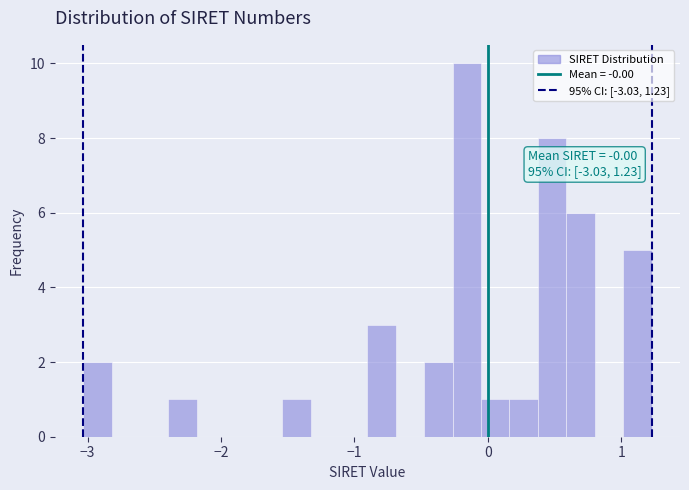

Read against the x-axis, roughly where is the centre of the tallest bar?

-0.2